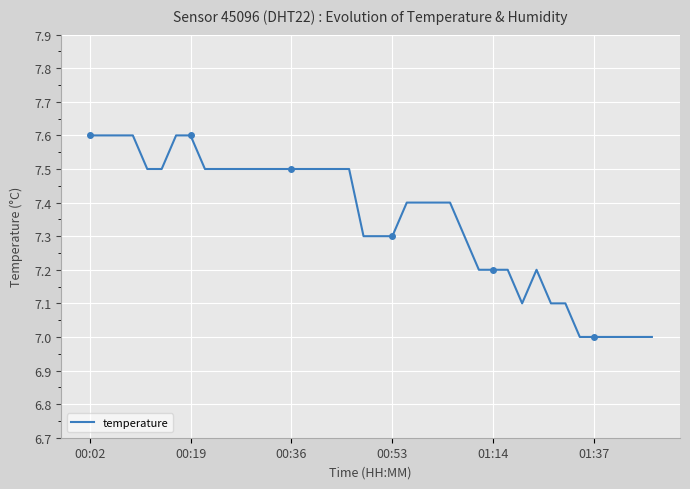

Does the chart display data point markers on the line(s)?

No